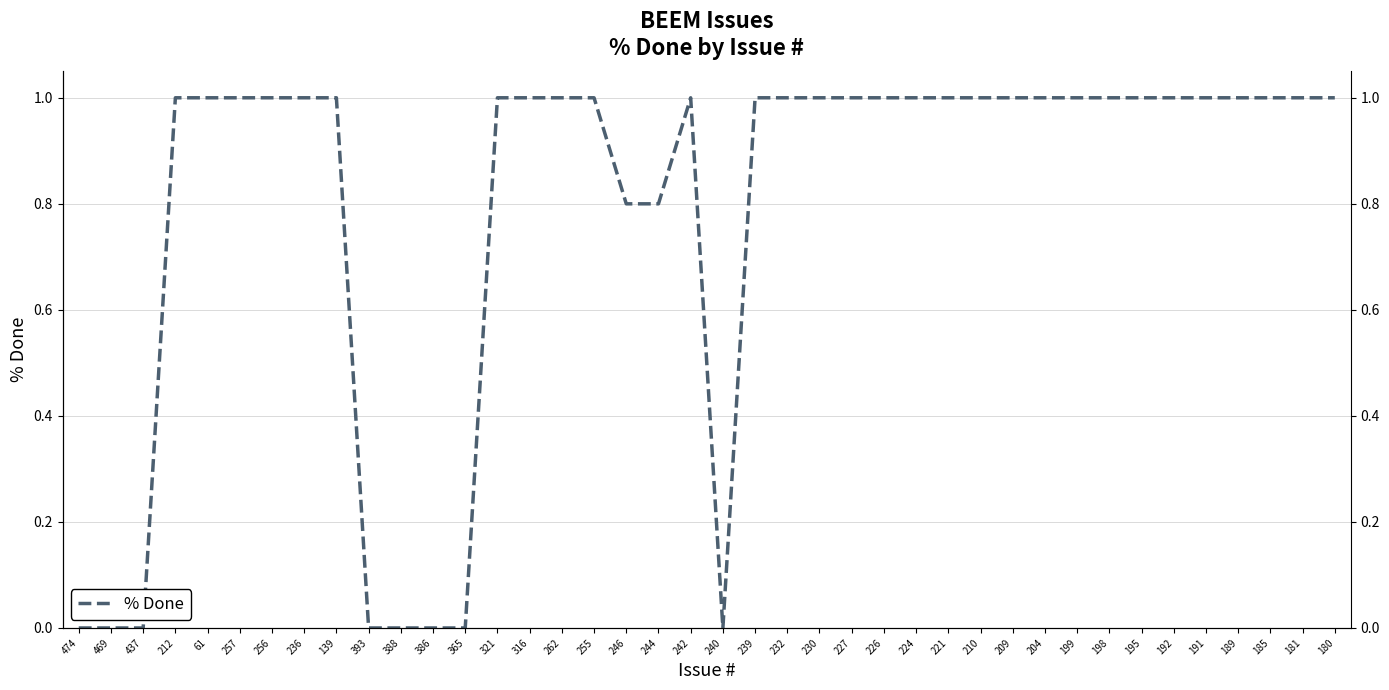

Reading left to right, extract all data points from this chart.

0.0	0.0	0.0	1.0	1.0	1.0	1.0	1.0	1.0	0.0	0.0	0.0	0.0	1.0	1.0	1.0	1.0	0.8	0.8	1.0	0.0	1.0	1.0	1.0	1.0	1.0	1.0	1.0	1.0	1.0	1.0	1.0	1.0	1.0	1.0	1.0	1.0	1.0	1.0	1.0